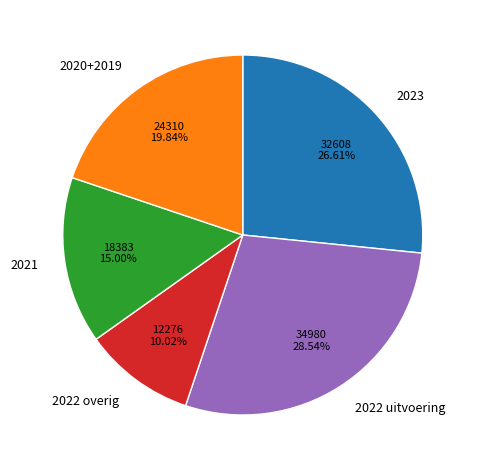

Rank the categories by value from highest to lowest.

2022 uitvoering, 2023, 2020+2019, 2021, 2022 overig